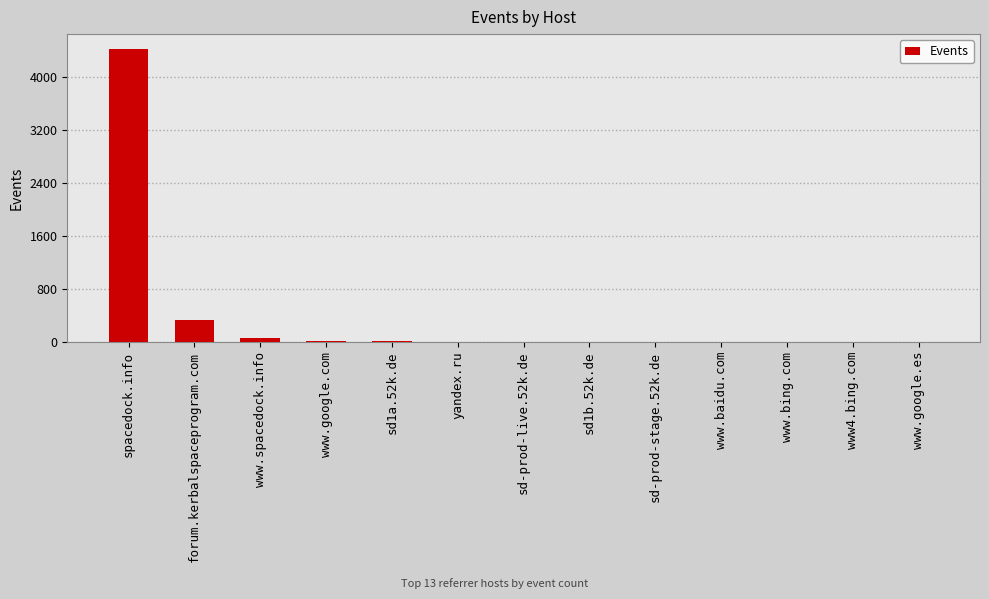

What is the ratio of the value at www.spacedock.info to the value at sd-prod-live.52k.de?

11.2